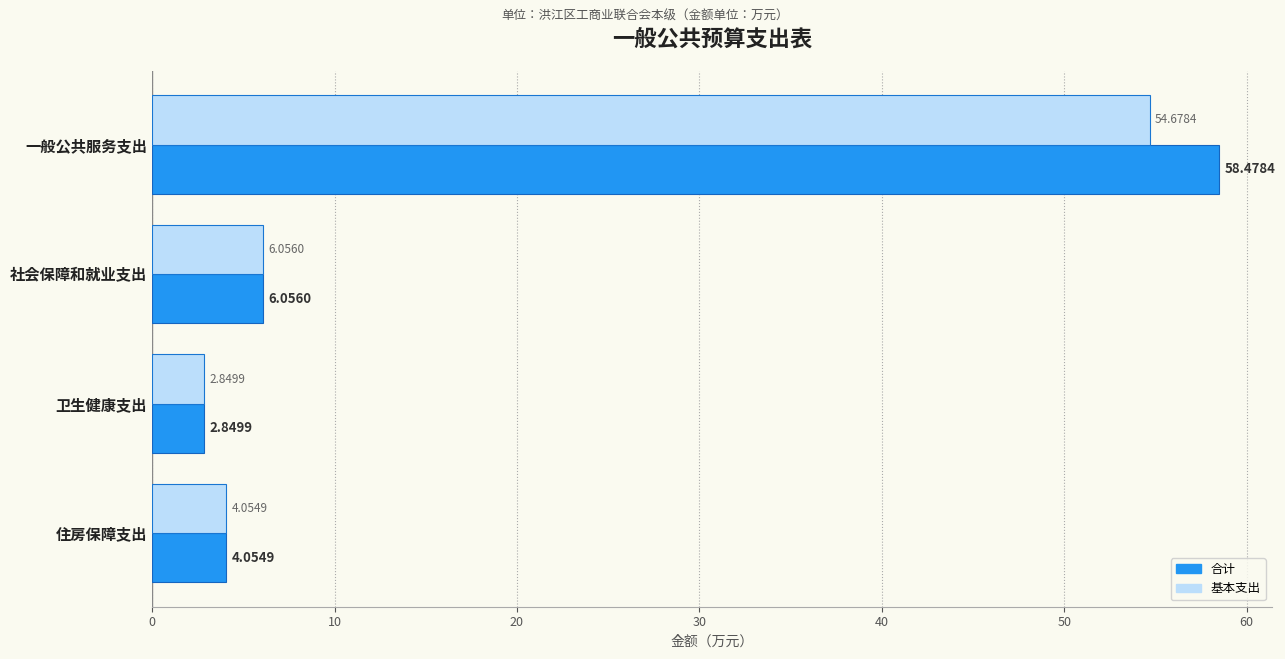

What is the total value across all series at 社会保障和就业支出?

12.1